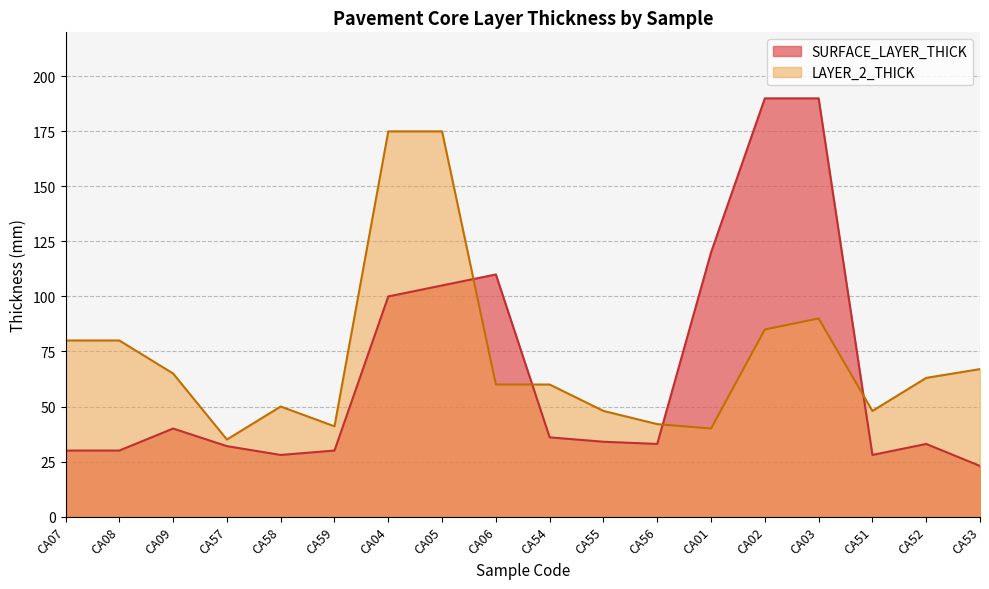

Which series ends up on top after the final intersection of LAYER_2_THICK and SURFACE_LAYER_THICK?

LAYER_2_THICK